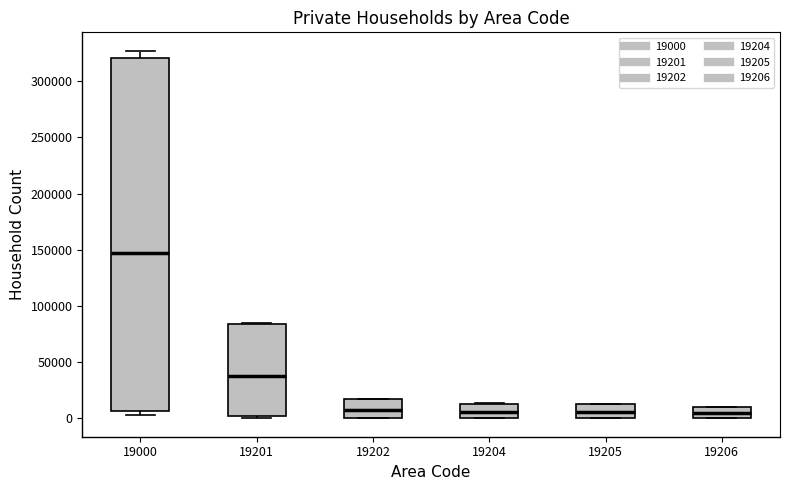

Which box has the highest median line?

19000